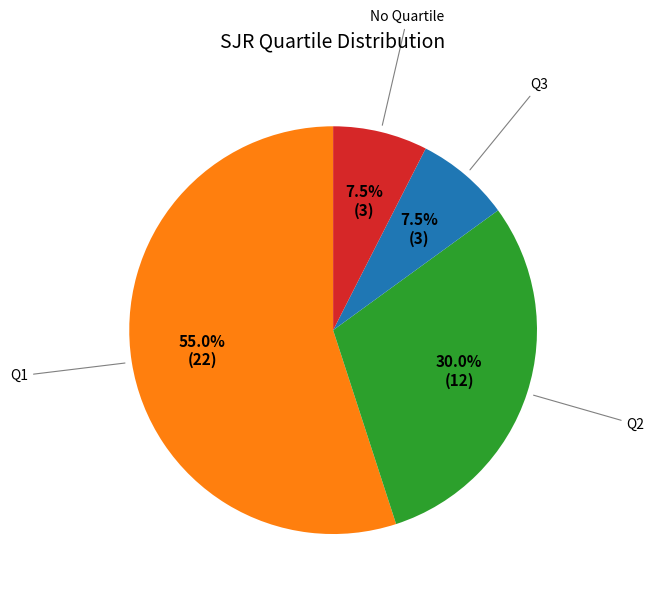

Does any single category account for the majority?

Yes